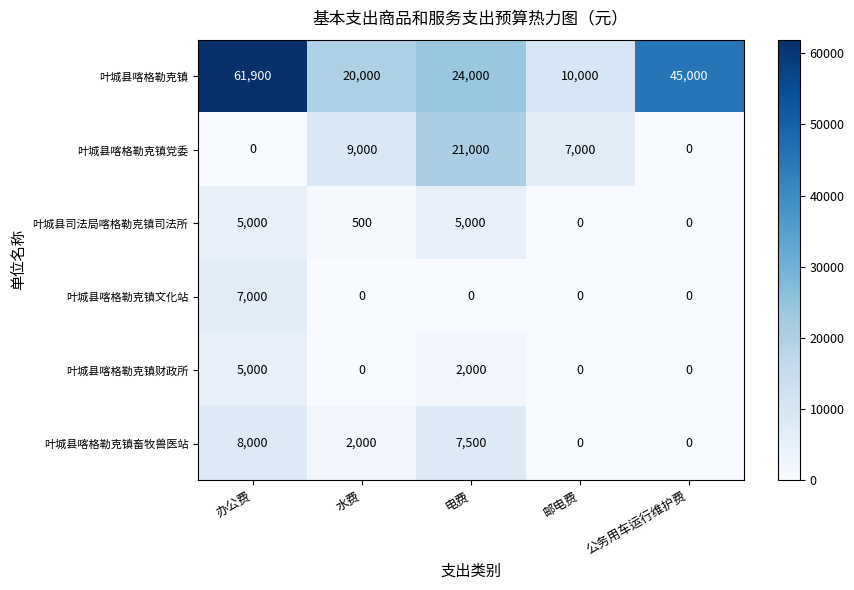

What is the total value across all series at 公务用车运行维护费?

45000